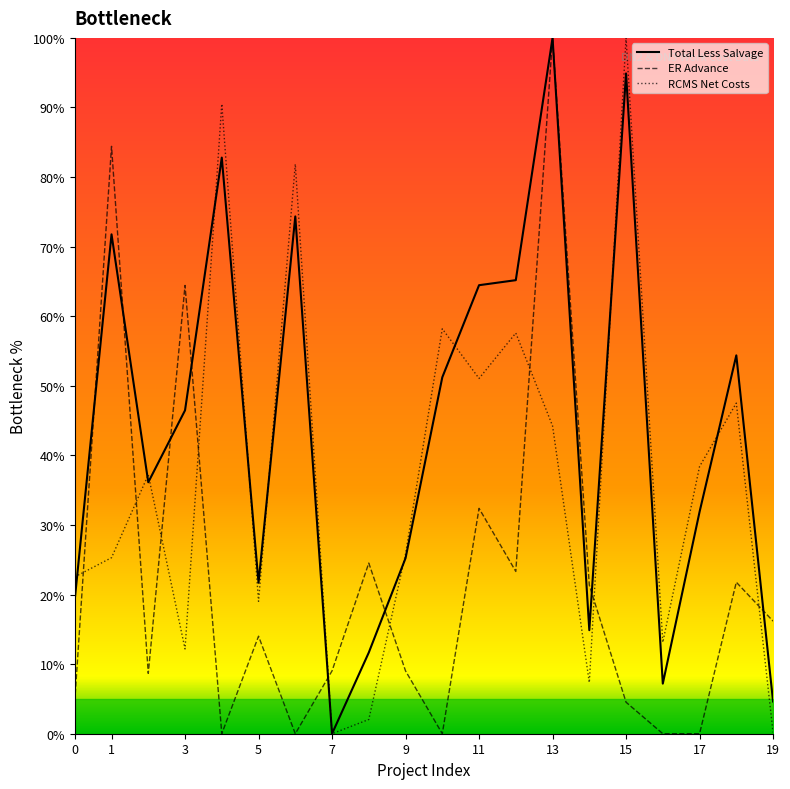

Which category has the highest value in the RCMS Net Costs series?

15